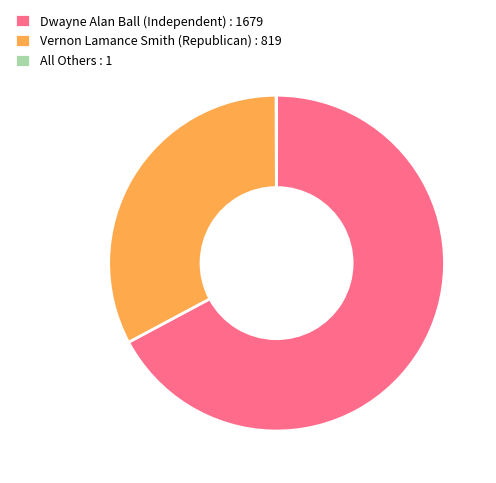

The Dwayne Alan Ball (Independent) : 1679 slice represents 62% of the pie. True or false?

False